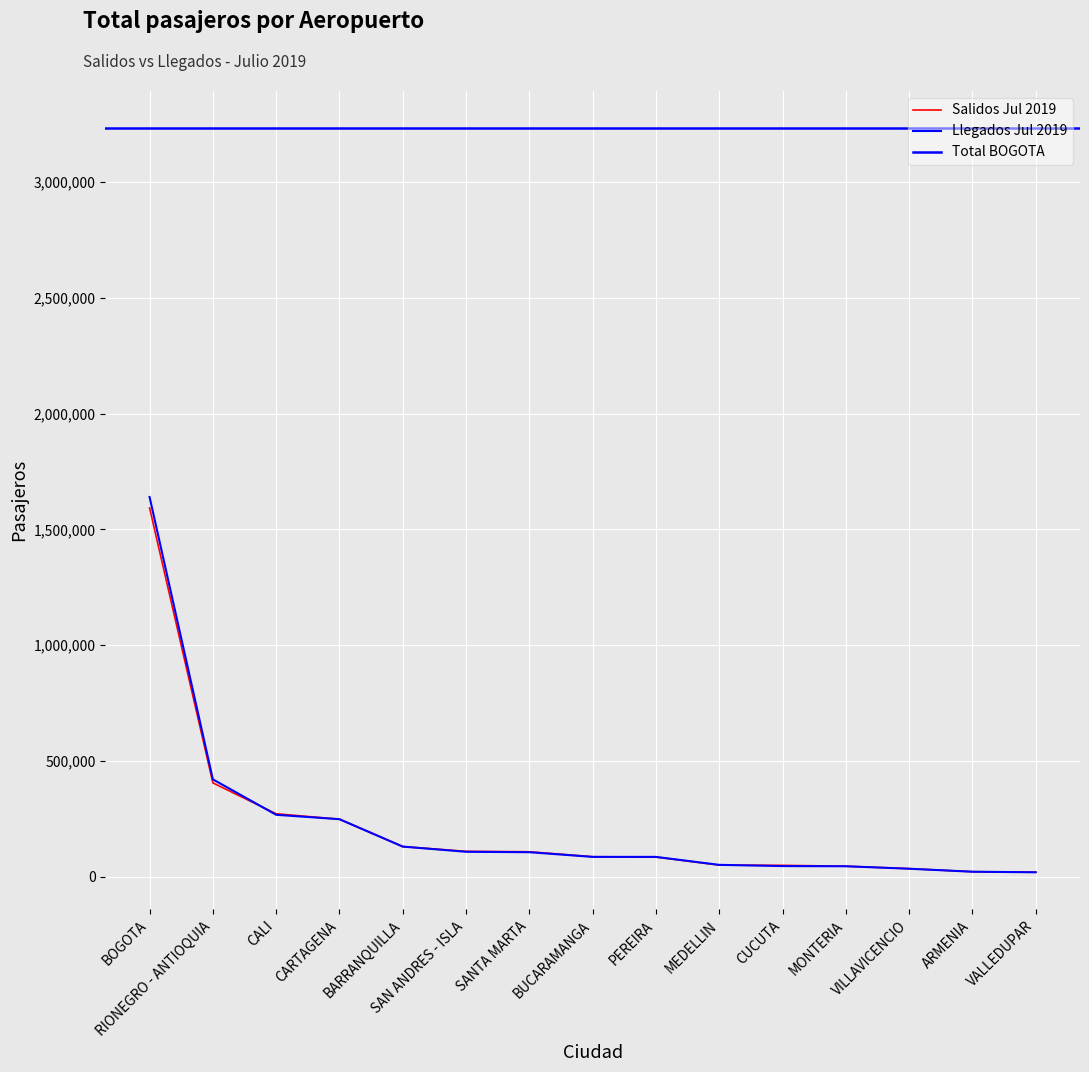

What is the value of the Llegados Jul 2019 point at the 11th from the left?

46107